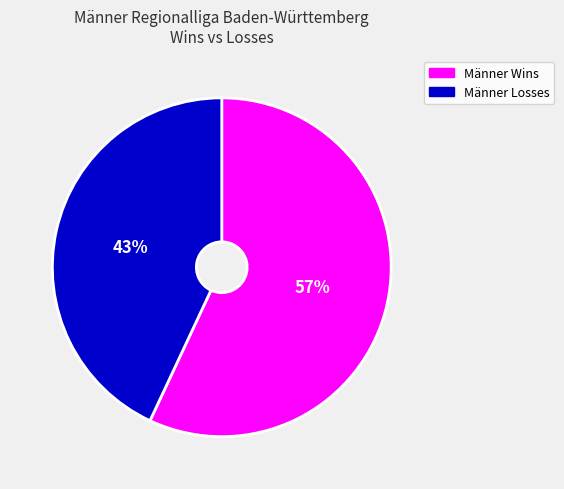

Rank the categories by value from highest to lowest.

Männer Wins, Männer Losses